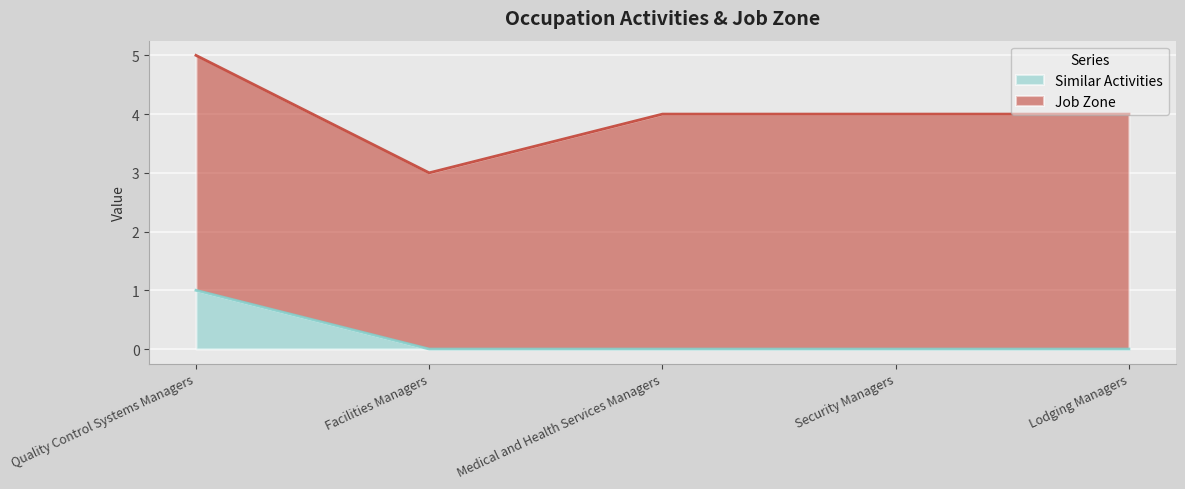

Rank the categories by value from highest to lowest.

Quality Control Systems Managers, Facilities Managers, Medical and Health Services Managers, Security Managers, Lodging Managers